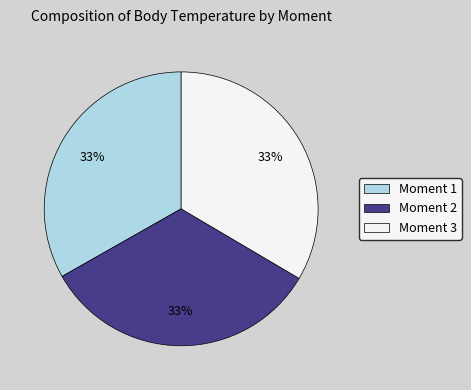

Approximately how many times larger is the value at Moment 1 compared to Moment 2?

1.0